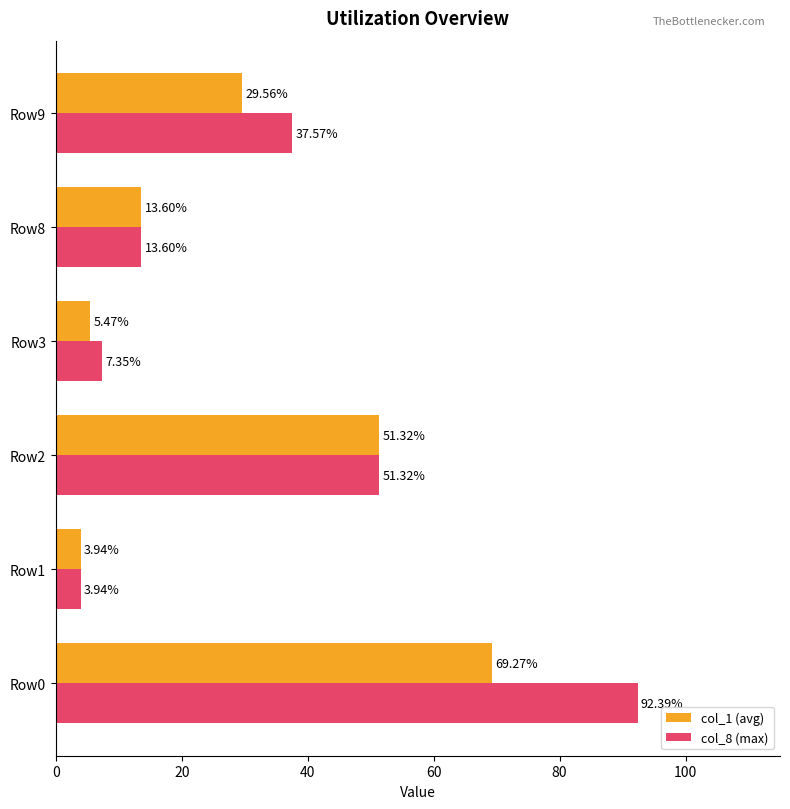

What is the sum of the col_1 (avg) values at Row2 and Row0?

120.6